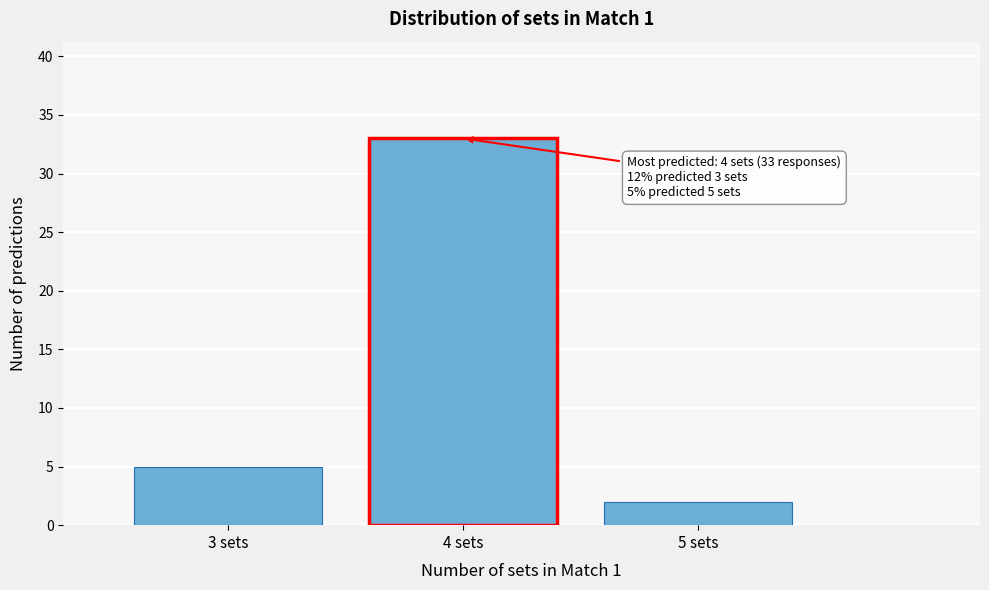

Reading right to left, what are all the values shown in this chart?

5 sets=2	4 sets=33	3 sets=5